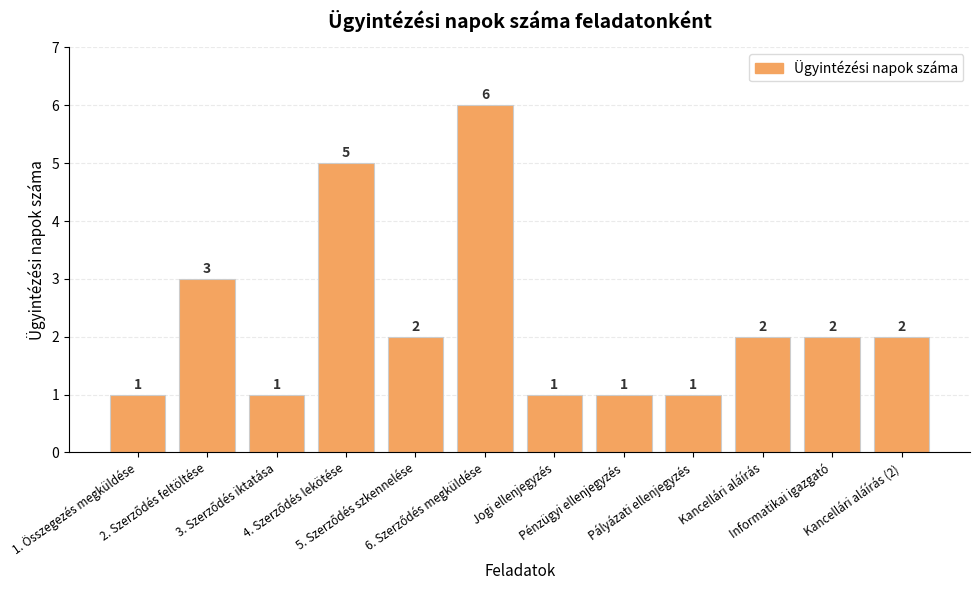

What is the difference between the maximum and minimum values?

5